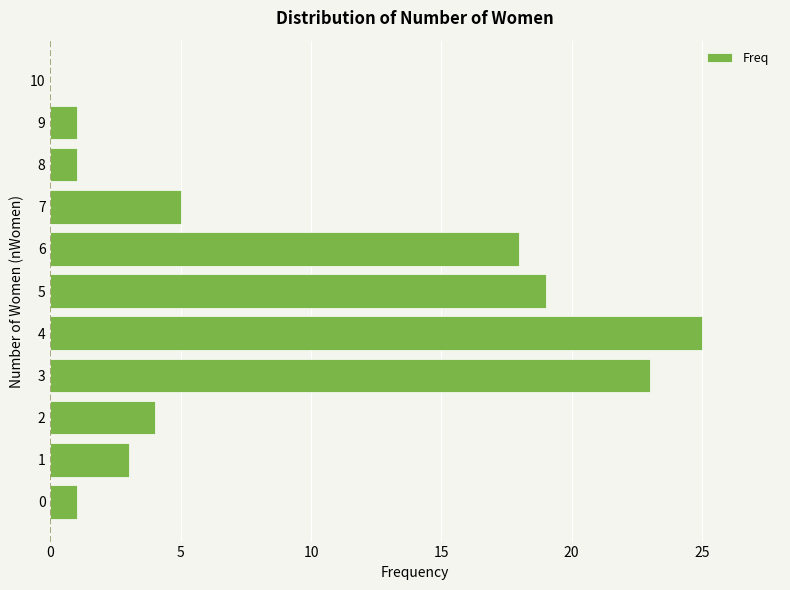

How many positive values are there?

10